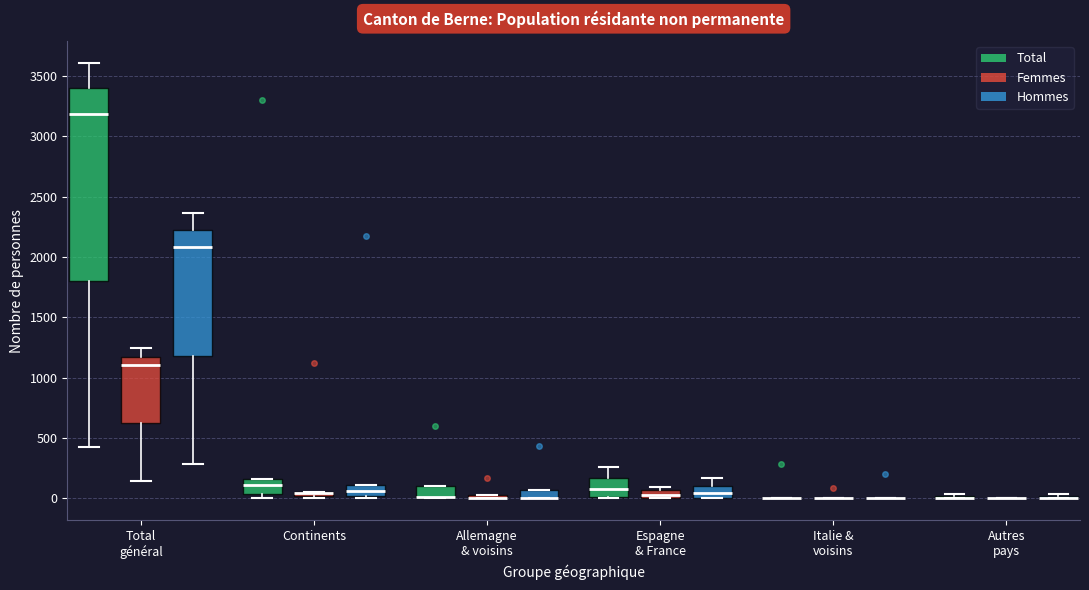

Which box is the tallest, from its lower edge to its upper edge?

Total général (Total)